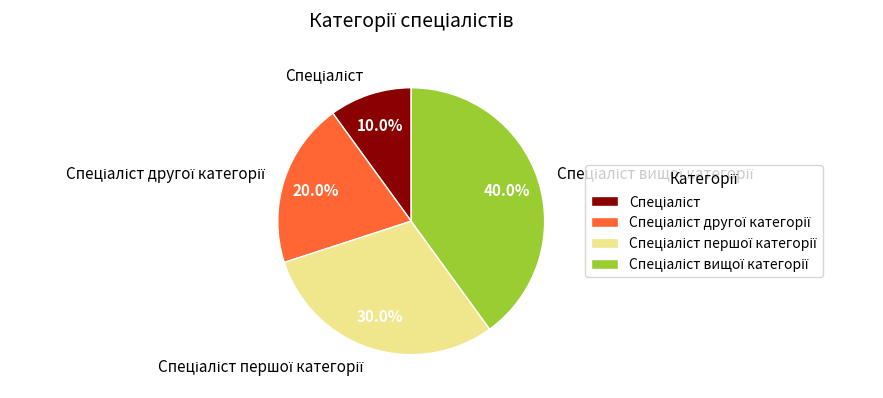

Is there a majority slice in this chart?

No